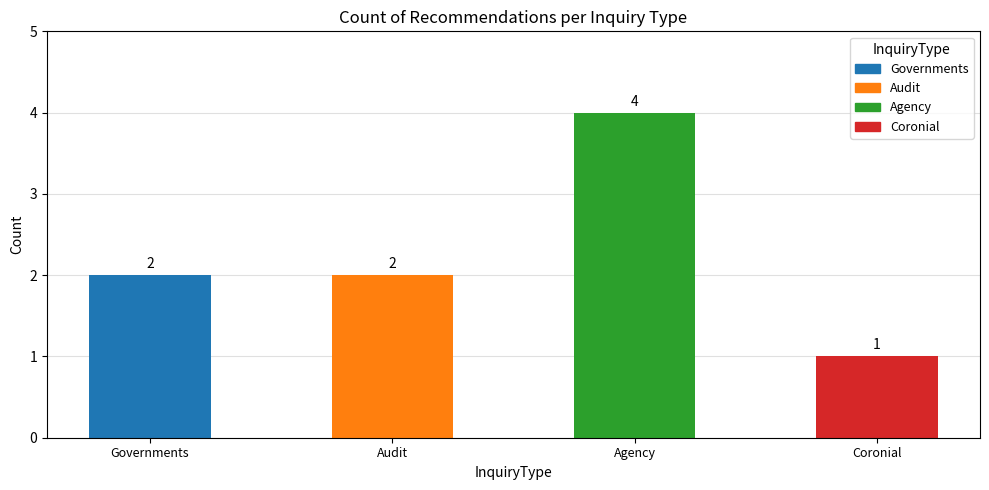

The chart shows a value of 1 at Audit. True or false?

False